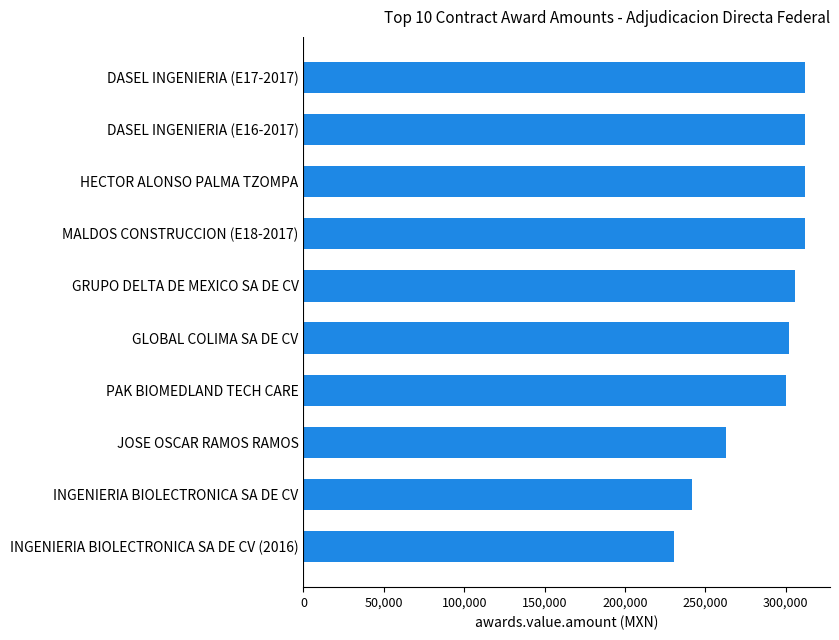

Is it true that the value at INGENIERIA BIOLECTRONICA SA DE CV is 89447.7?

False